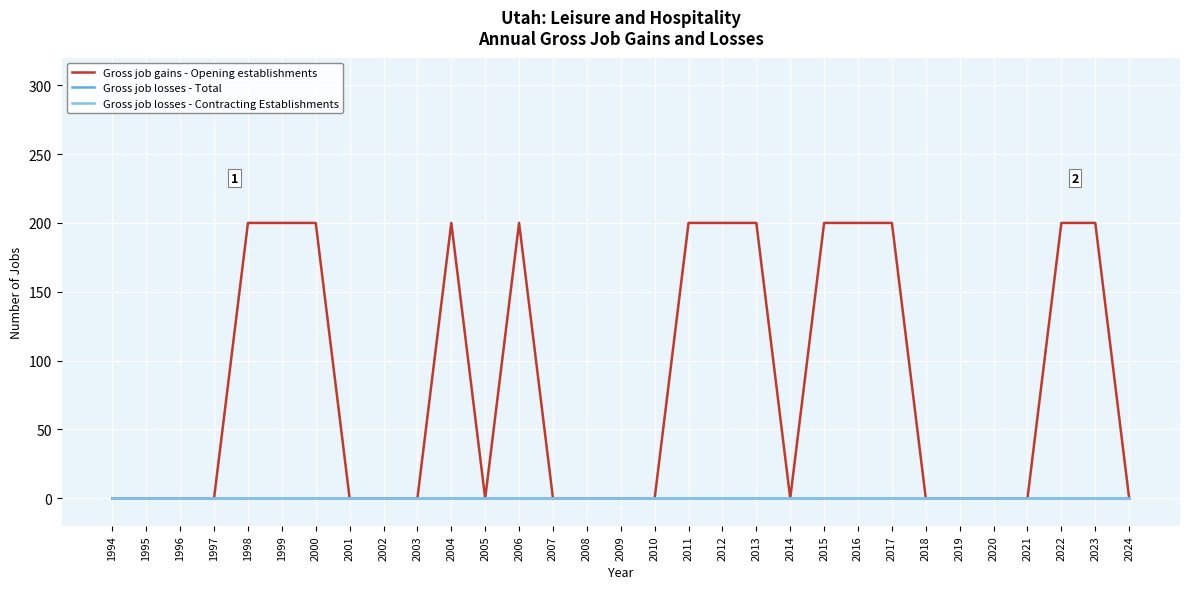

True or false: Gross job losses - Total and Gross job losses - Contracting Establishments intersect in this chart.

False